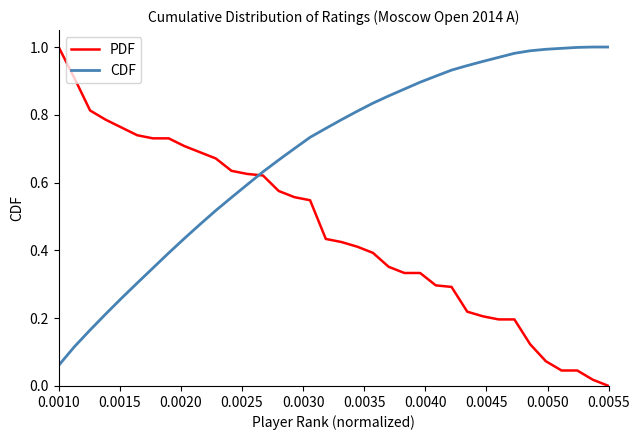

Which series has the largest total across all categories?

CDF